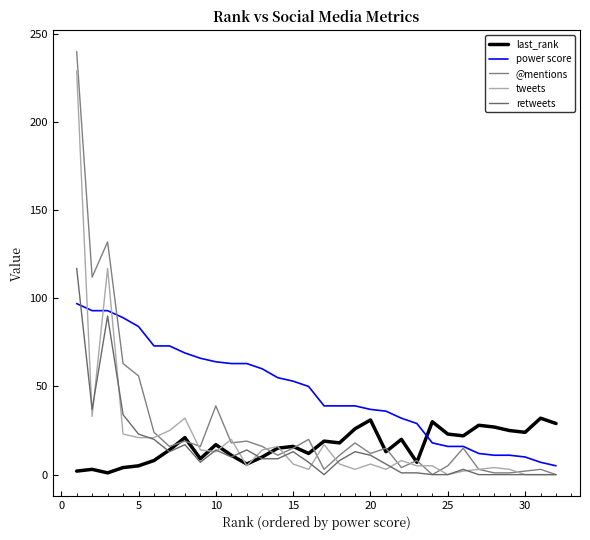

What are all the series names shown in the legend?

last_rank, power score, @mentions, tweets, retweets